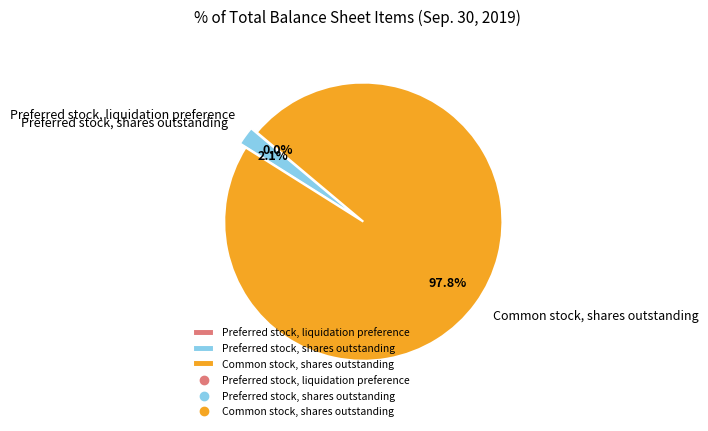

What is the majority slice?

Common stock, shares outstanding